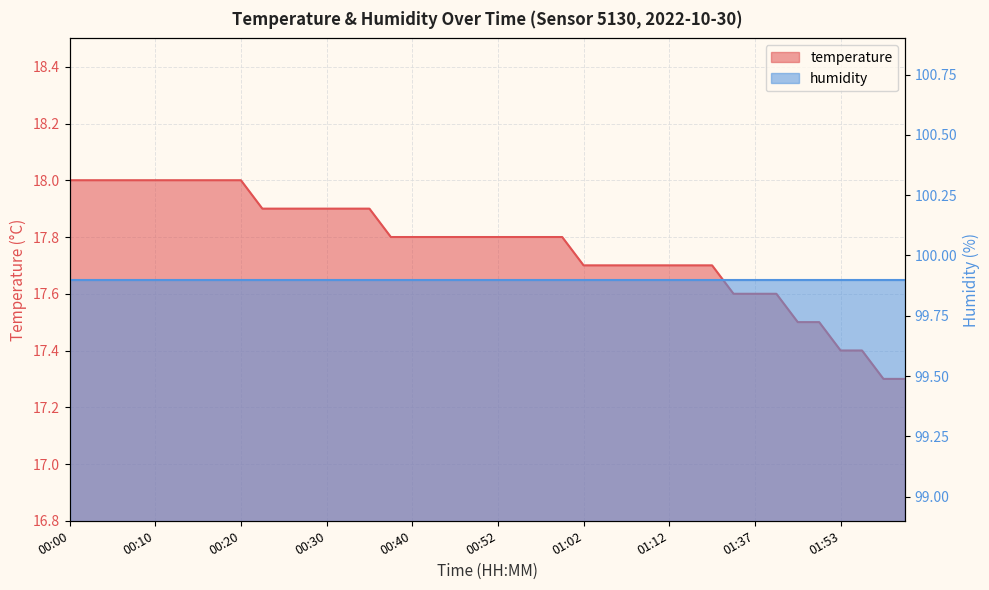

List the labels in order of value, largest first.

00:00, 00:03, 00:05, 00:08, 00:10, 00:13, 00:15, 00:18, 00:20, 00:22, 00:25, 00:27, 00:30, 00:32, 00:35, 00:37, 00:40, 00:42, 00:44, 00:47, 00:52, 00:55, 00:57, 01:00, 01:02, 01:05, 01:07, 01:10, 01:12, 01:14, 01:31, 01:34, 01:37, 01:39, 01:45, 01:47, 01:53, 01:56, 01:58, 02:01